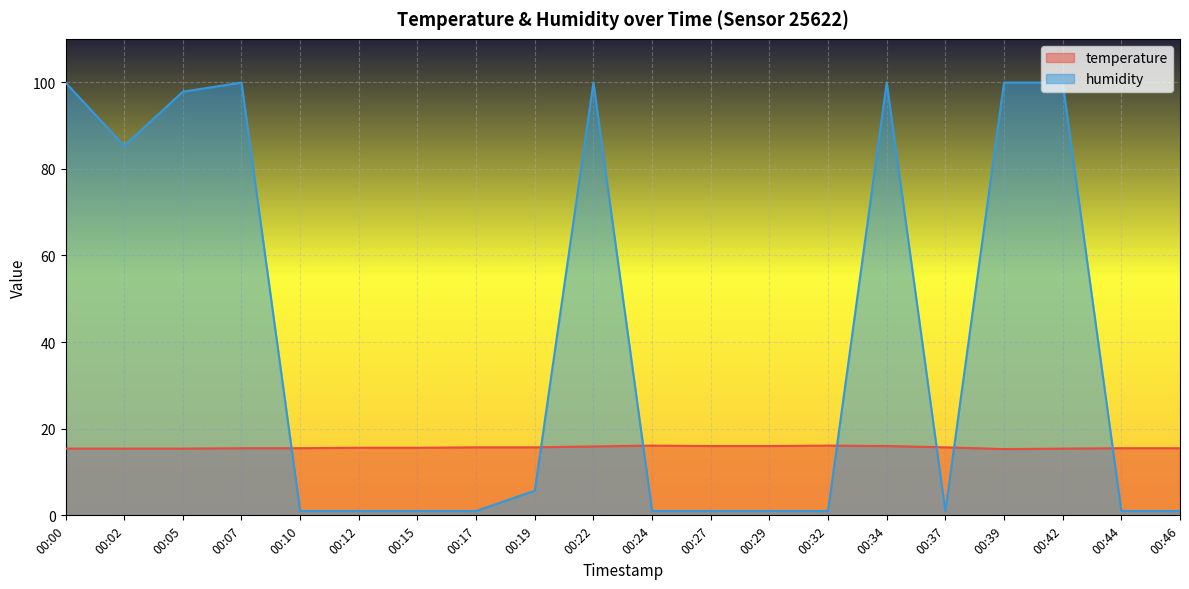

What is the value of the temperature point at the 18th from the left?

15.4